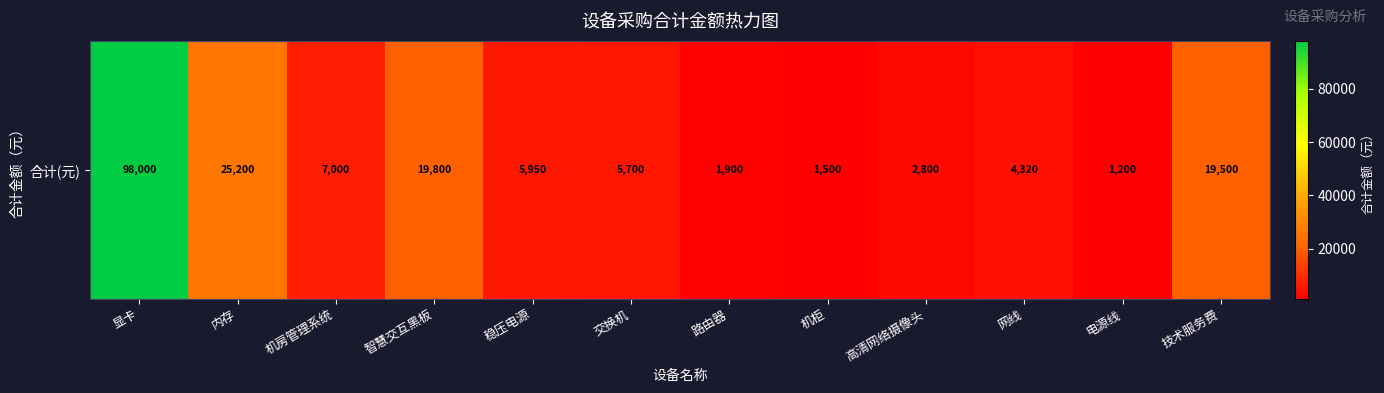

What is the average value?

16072